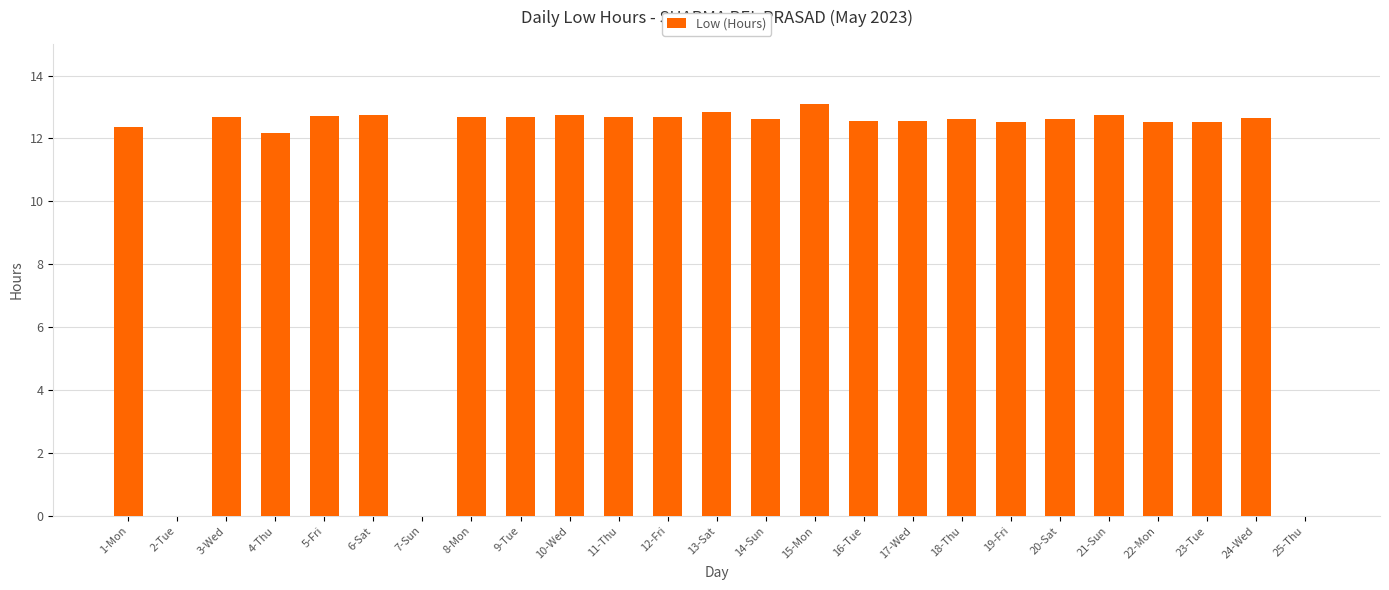

How many data points does each series have?

25